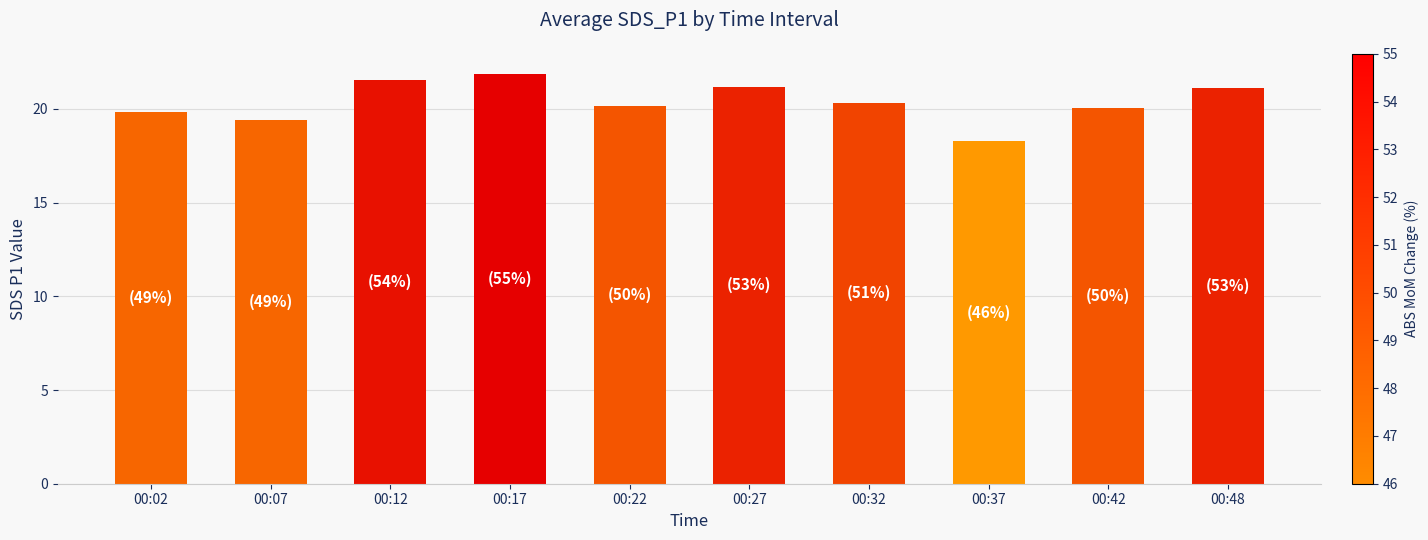

How many series are shown in this chart?

1